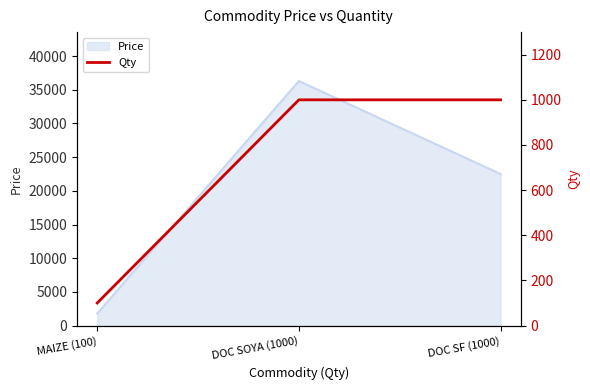

List the labels in order of value, largest first.

DOC SOYA (1000), DOC SF (1000), MAIZE (100)